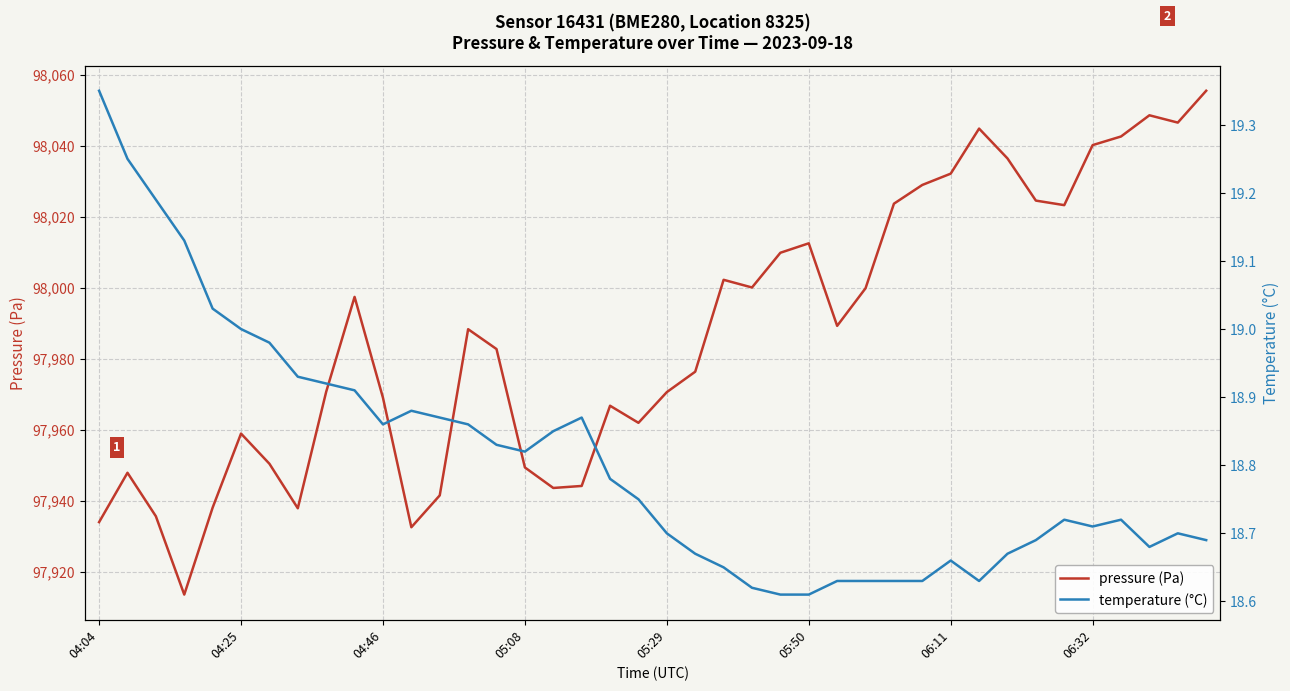

What is the greatest value displayed?

98055.4